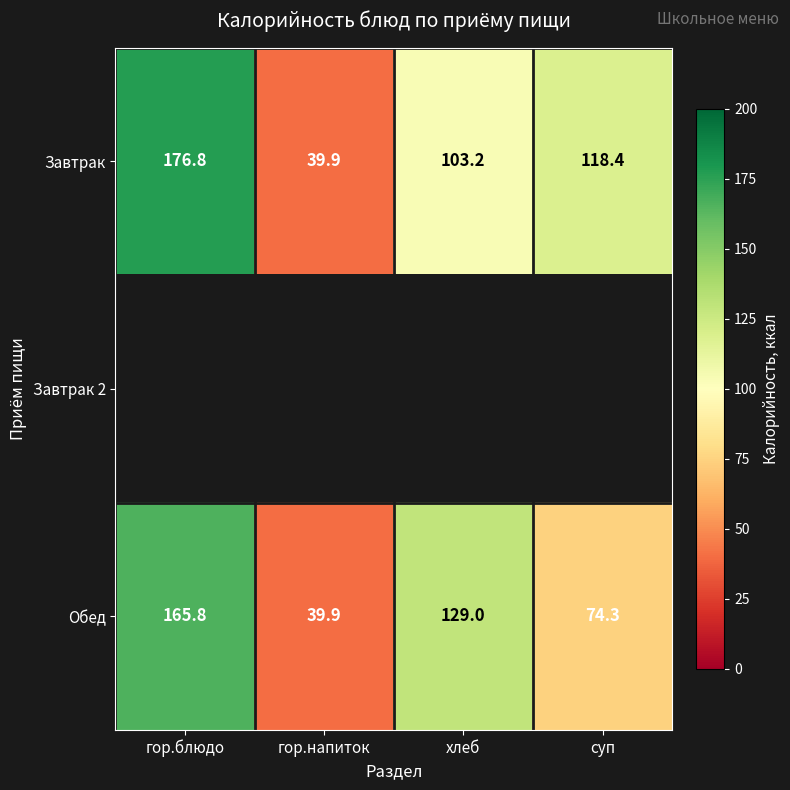

At which label does Обед first exceed 129?

гор.блюдо